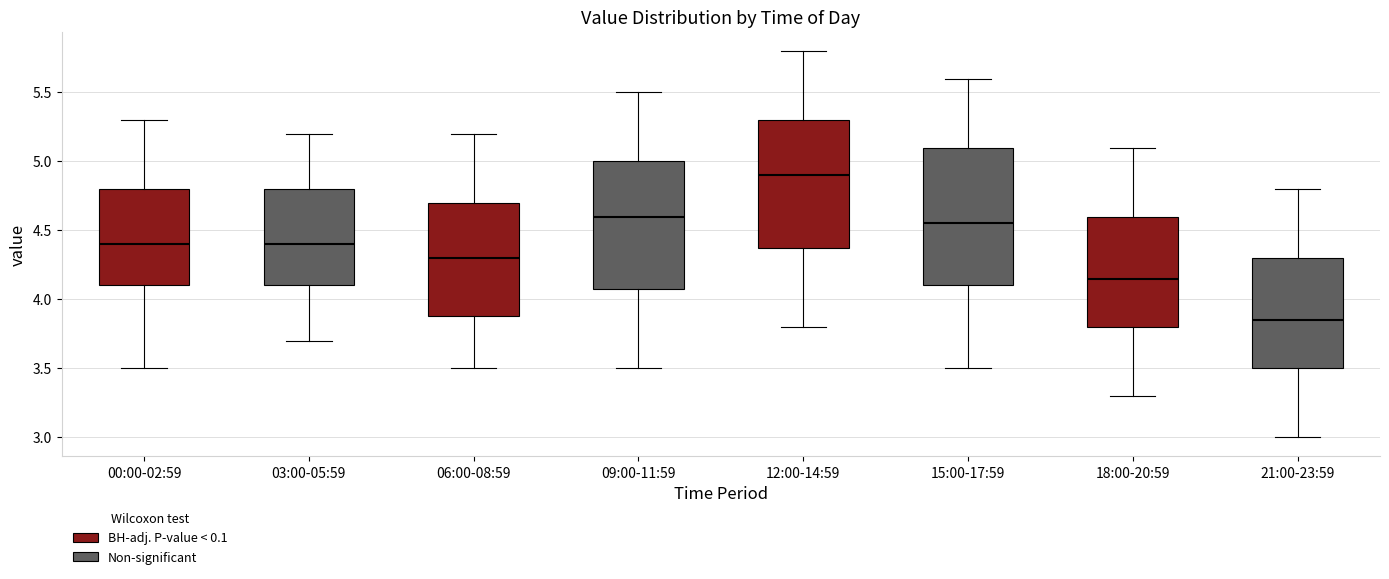

Reading left to right, transcribe this box plot: for each box, give where its median line is, the range the box spans, and where its two whiskers end, as read against the y-axis. The values are not printed on the chart, so give them approximately, as read against the axis.

00:00-02:59: median 4.40, box 4.10 to 4.80, whiskers 3.50 to 5.30
03:00-05:59: median 4.40, box 4.10 to 4.80, whiskers 3.70 to 5.20
06:00-08:59: median 4.30, box 3.90 to 4.70, whiskers 3.50 to 5.20
09:00-11:59: median 4.60, box 4.10 to 5.00, whiskers 3.50 to 5.50
12:00-14:59: median 4.90, box 4.40 to 5.30, whiskers 3.80 to 5.80
15:00-17:59: median 4.55, box 4.10 to 5.10, whiskers 3.50 to 5.60
18:00-20:59: median 4.15, box 3.80 to 4.60, whiskers 3.30 to 5.10
21:00-23:59: median 3.85, box 3.50 to 4.30, whiskers 3.00 to 4.80